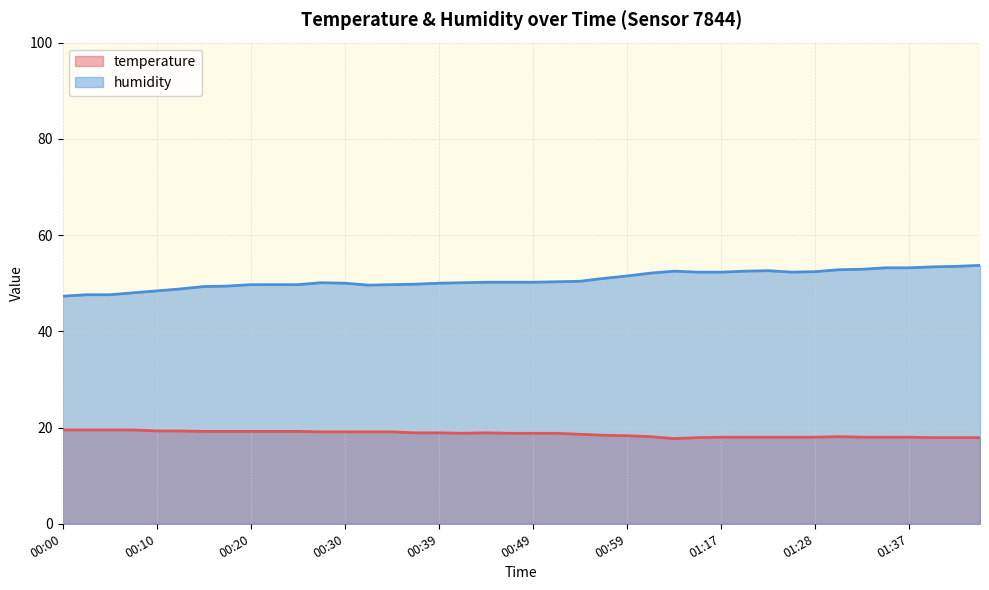

At which label does humidity first exceed 50?

00:27